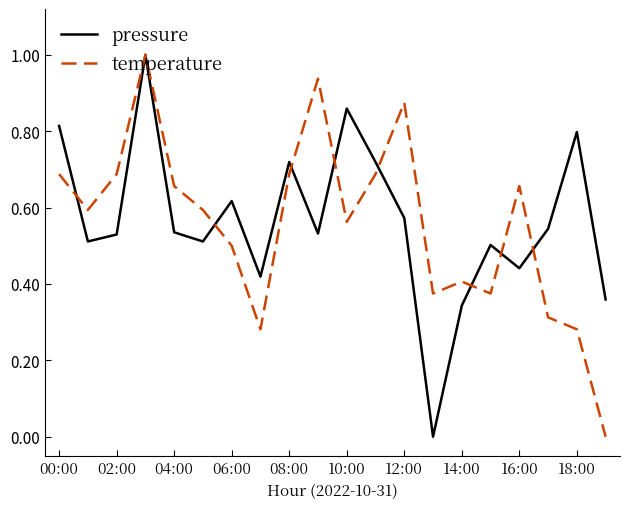

What are all the series names shown in the legend?

pressure, temperature